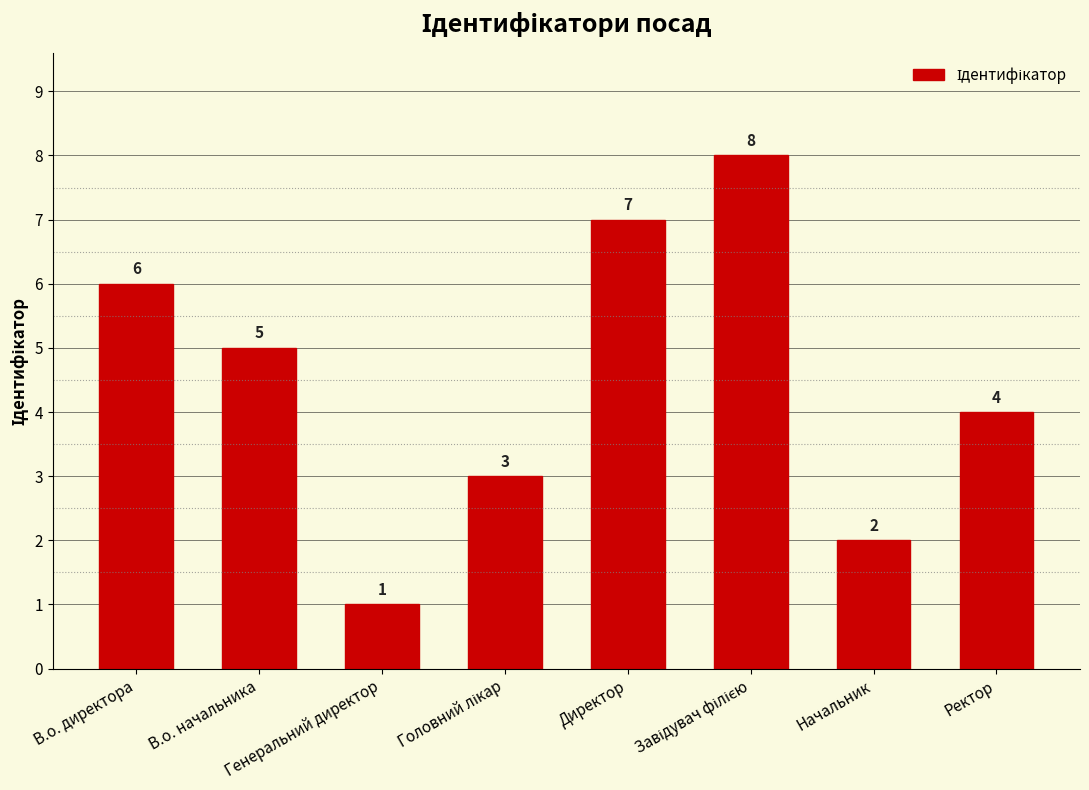

The chart shows a value of 2 at Начальник. True or false?

True